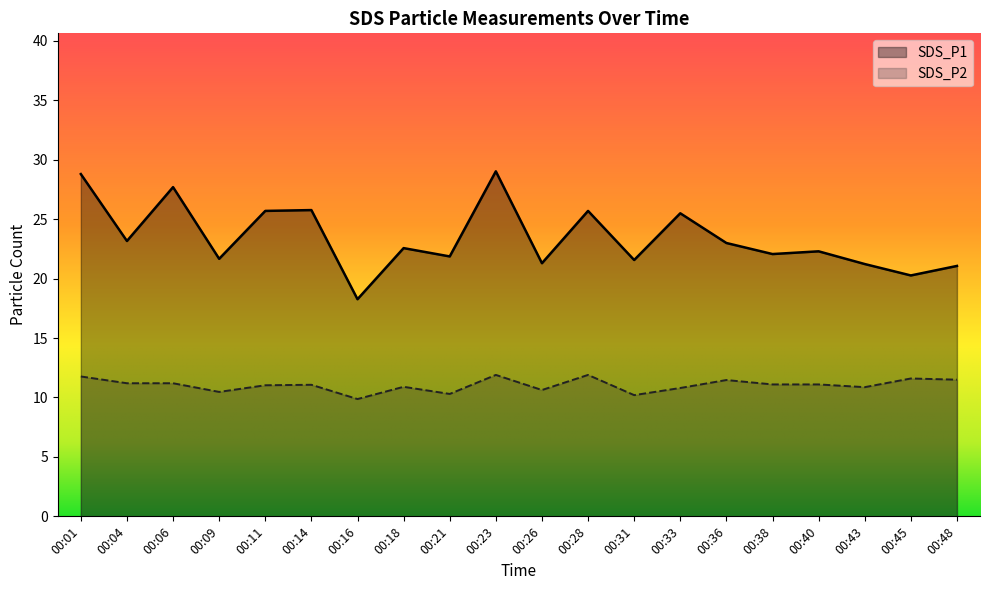

What is the difference between the highest and lowest values at 00:23?

17.1